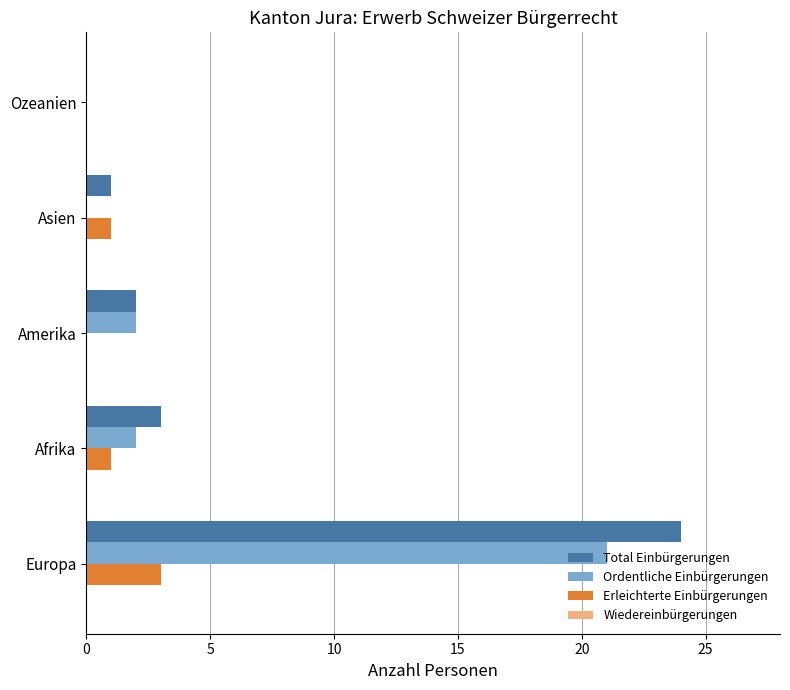

What is the sum of the Ordentliche Einbürgerungen values at Europa and Asien?

21